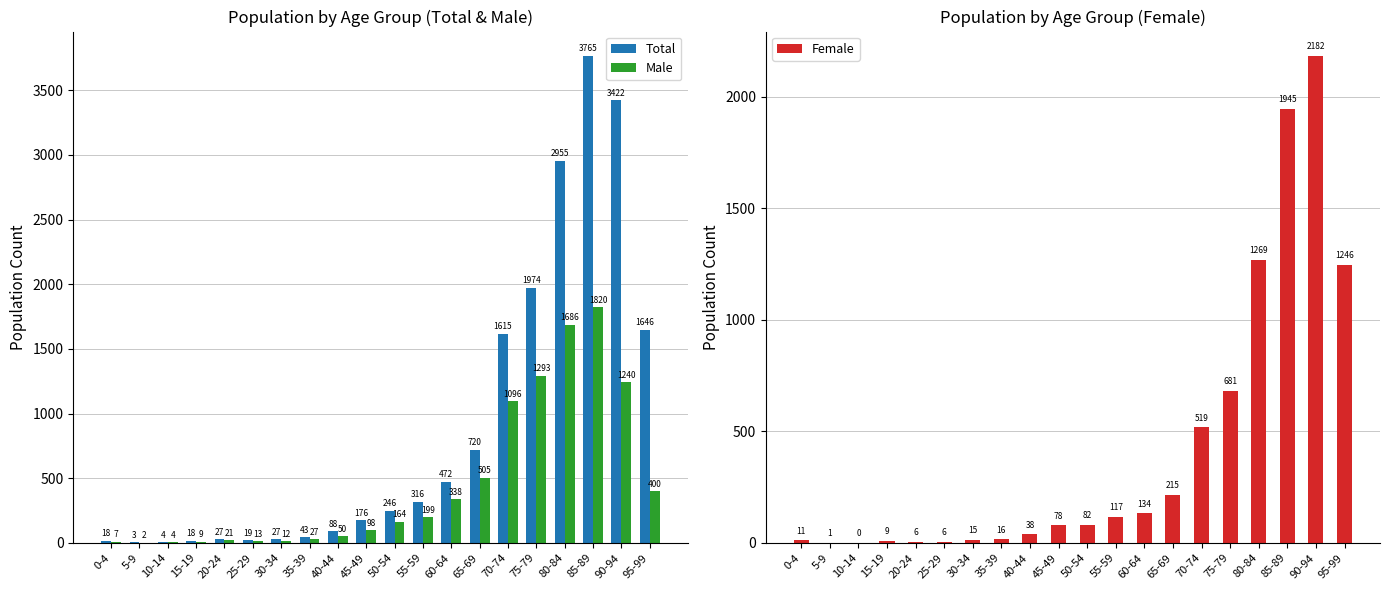

What is the greatest value displayed?

3765